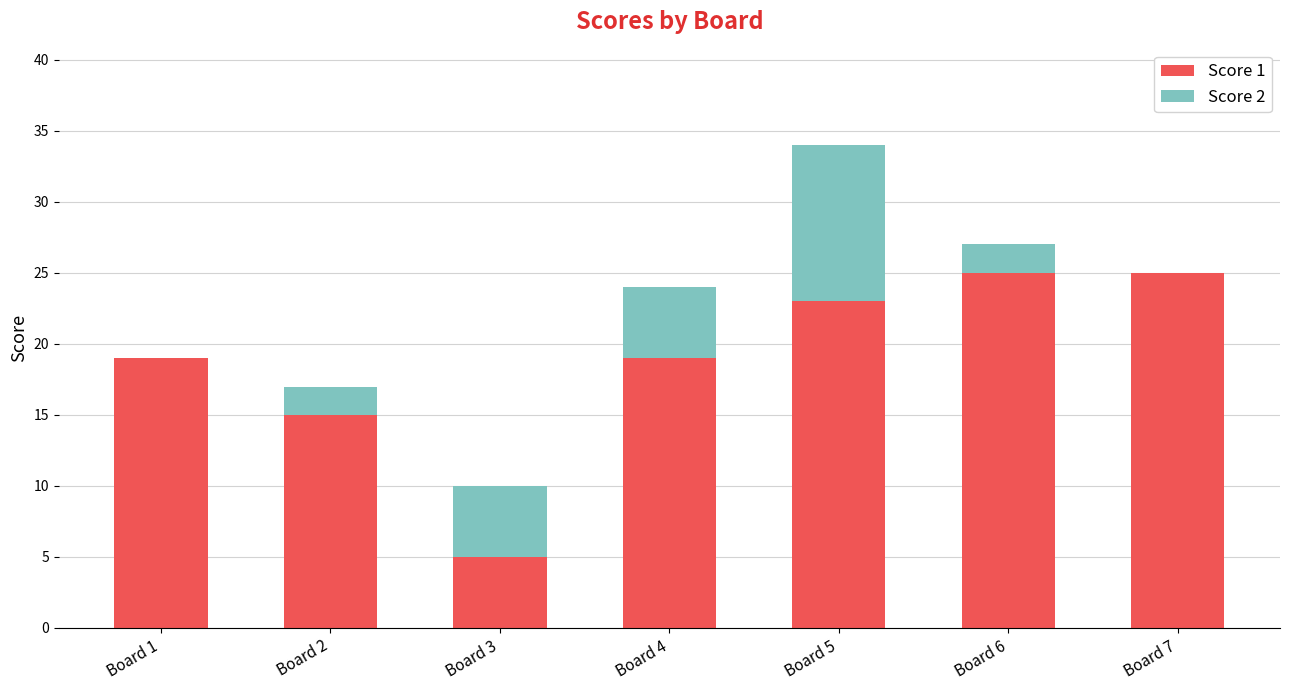

What is the approximate value of Score 1 at Board 3?

5